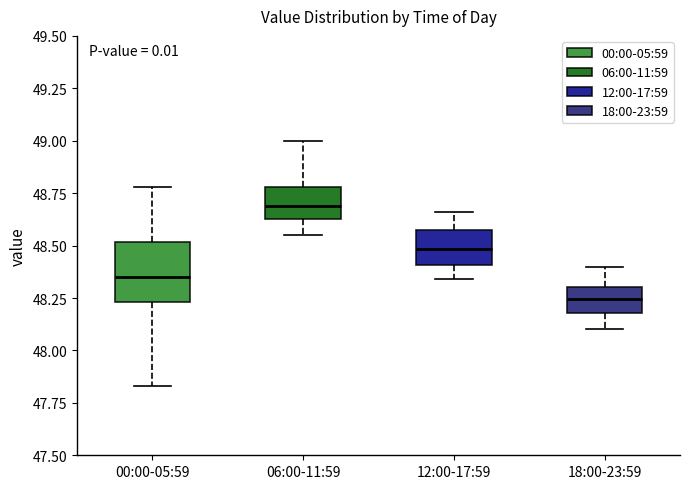

Where does the median line of the box for 18:00-23:59 sit on the y-axis? The values are not printed on the chart, so give them approximately, as read against the axis.

48.25